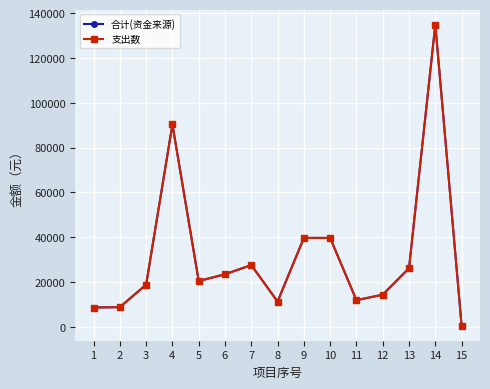

Does the chart have visible grid lines?

Yes